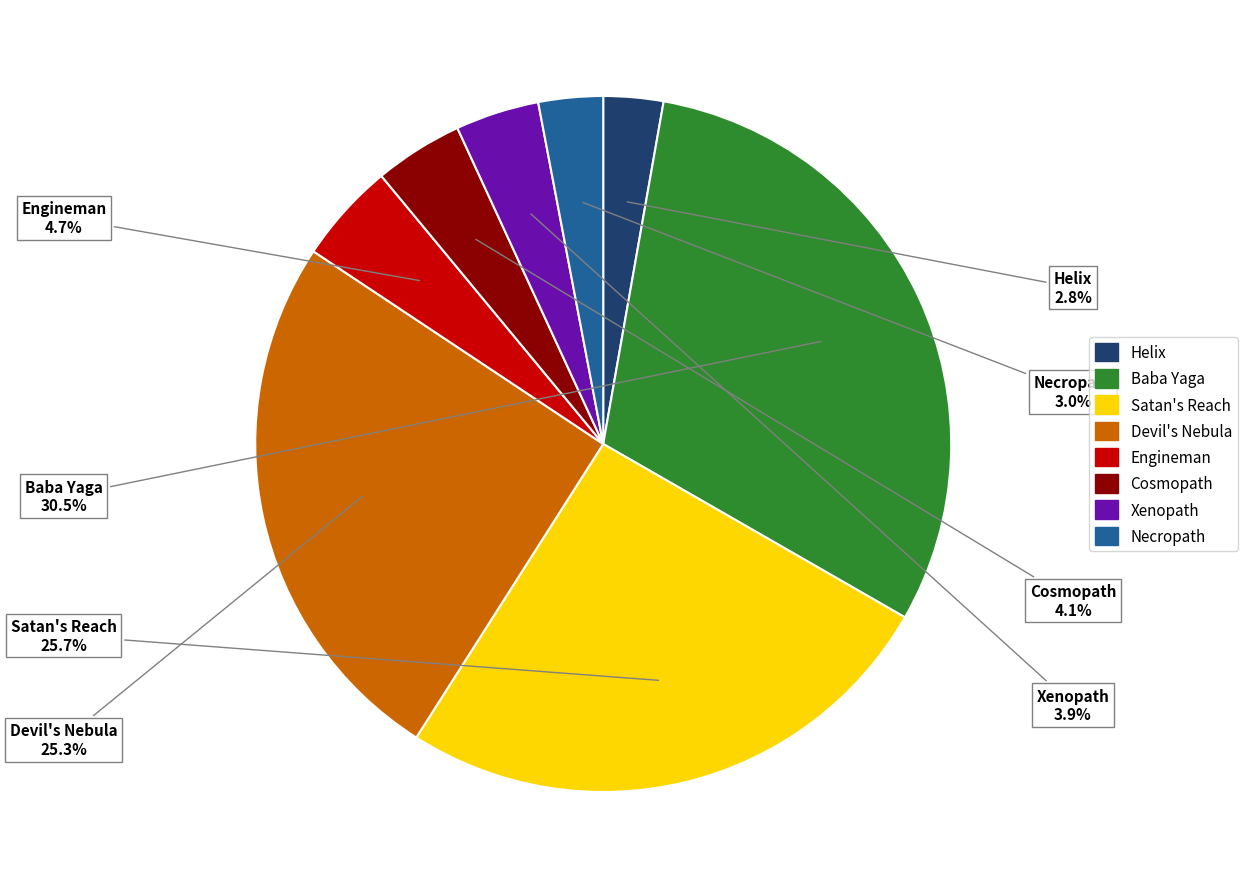

What is the largest slice in the pie chart?

Baba Yaga